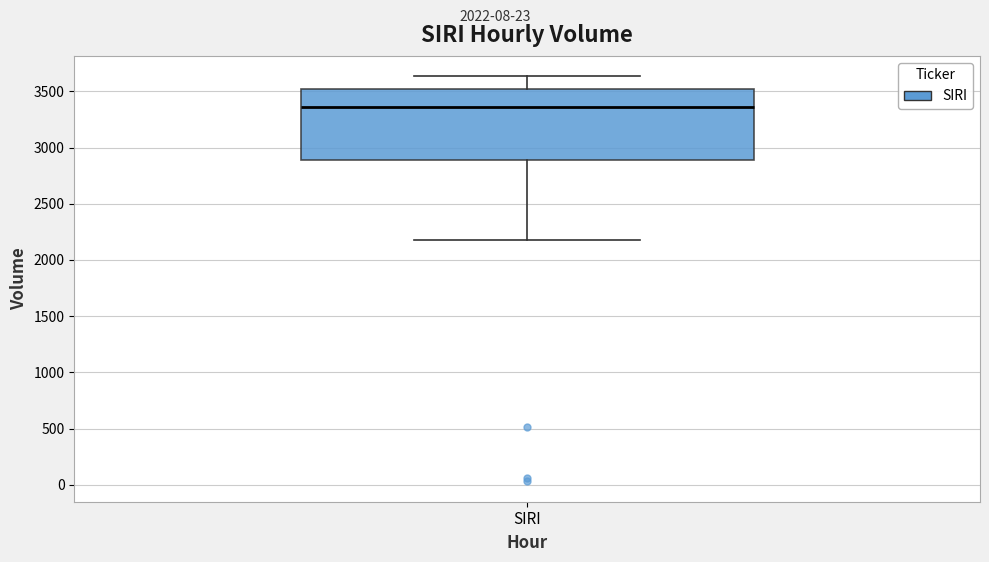

Read this box plot against the y-axis: the position of the median line, the range covered by the box, and the ends of both whiskers. The values are not printed on the chart, so give them approximately, as read against the axis.

median 3350, box 2900 to 3500, whiskers 2200 to 3650